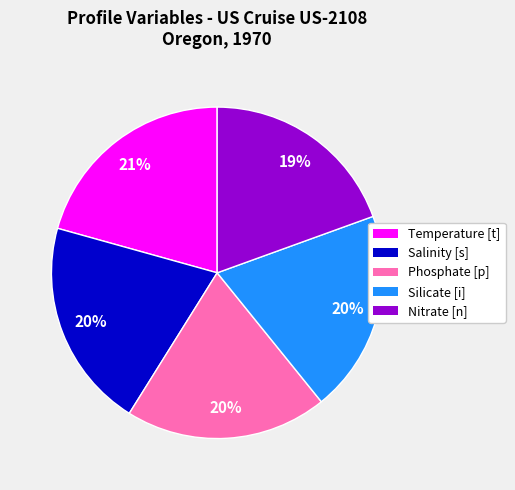

To the nearest percent, what is the combined percentage of Nitrate [n] and Temperature [t]?

40%